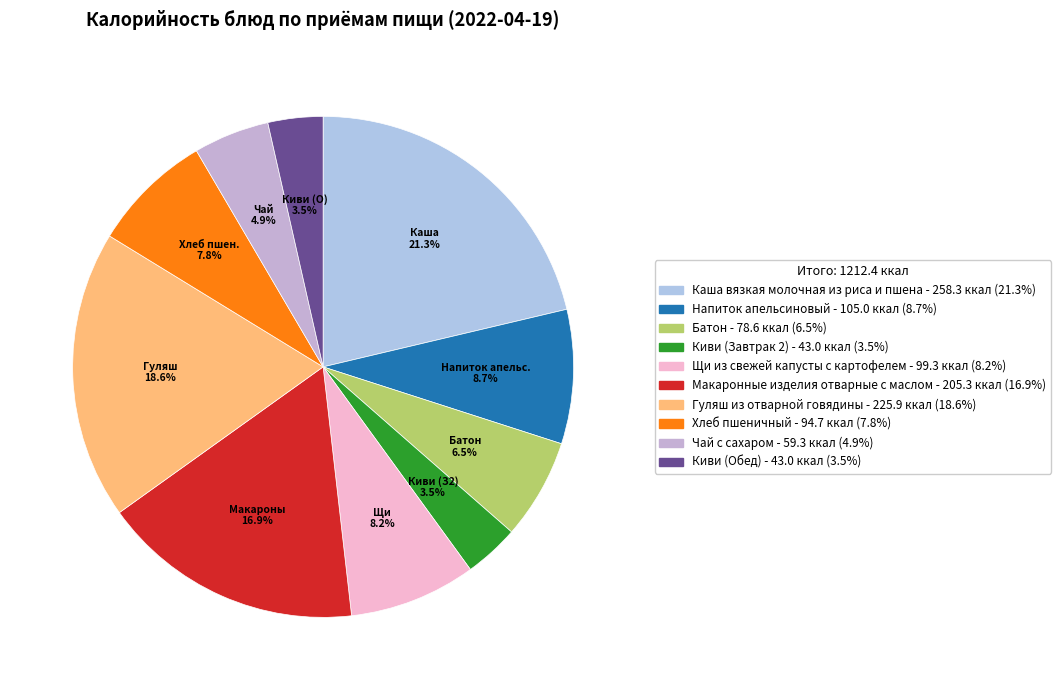

How many slices are in this pie chart?

10